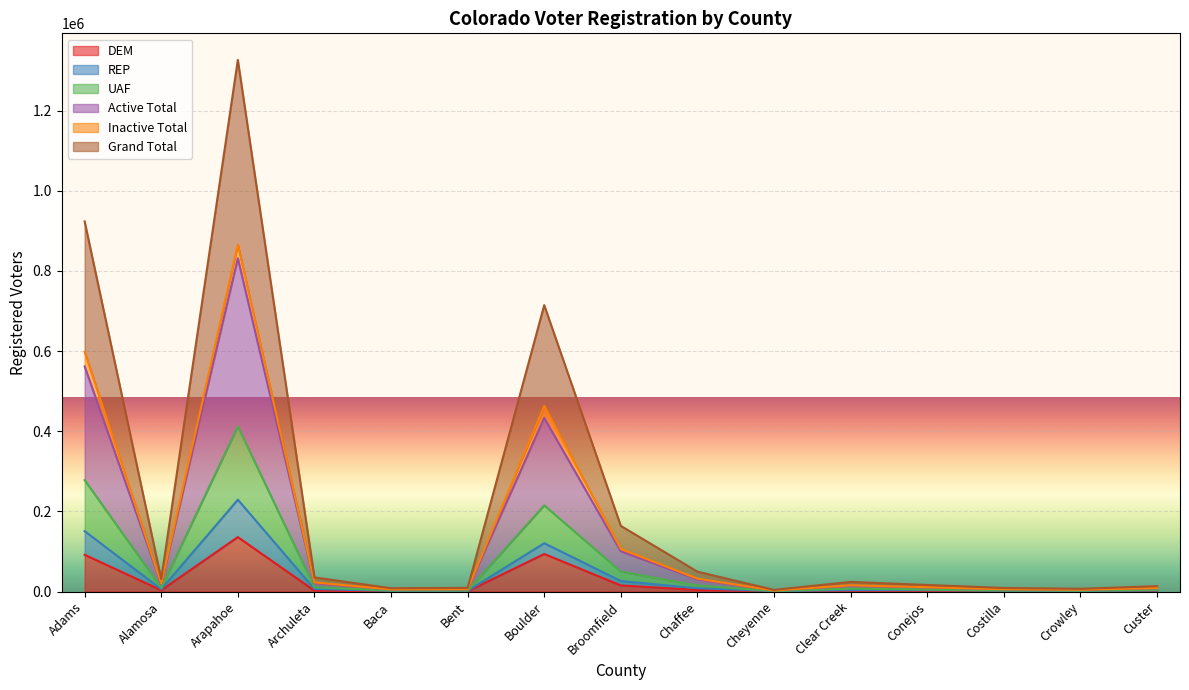

How many lines are shown in the chart?

6